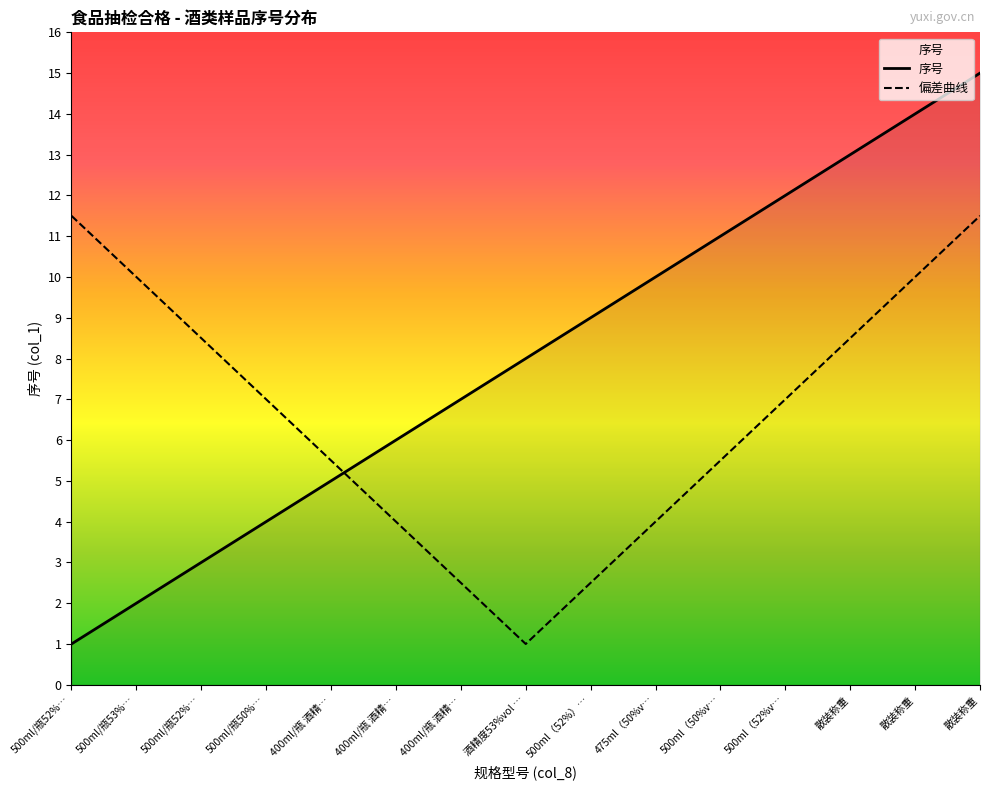

Which series has the largest total across all categories?

序号